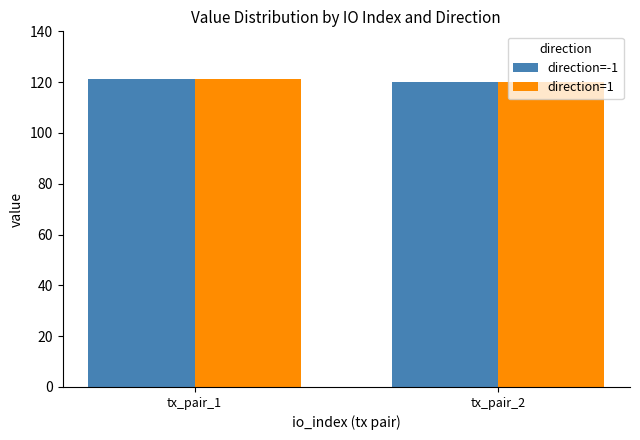

How many bars are there in each group?

2